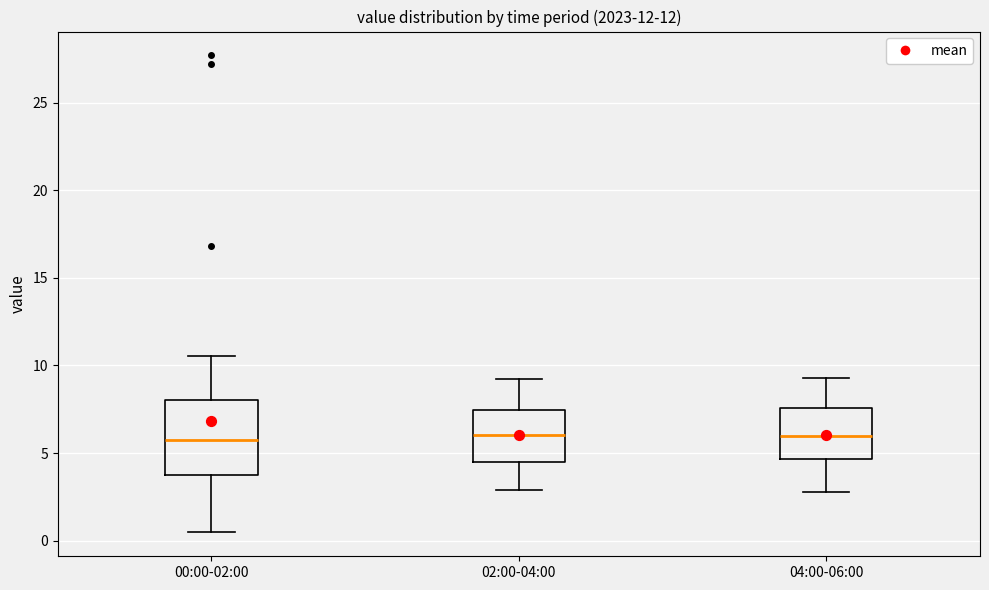

Reading left to right, read every box against the y-axis: the position of its median line, the range the box covers, and the ends of its whiskers. The values are not printed on the chart, so give them approximately, as read against the axis.

00:00-02:00: median 5.5, box 3.5 to 8.0, whiskers 0.5 to 10.5
02:00-04:00: median 6.0, box 4.5 to 7.5, whiskers 3.0 to 9.5
04:00-06:00: median 6.0, box 4.5 to 7.5, whiskers 3.0 to 9.5